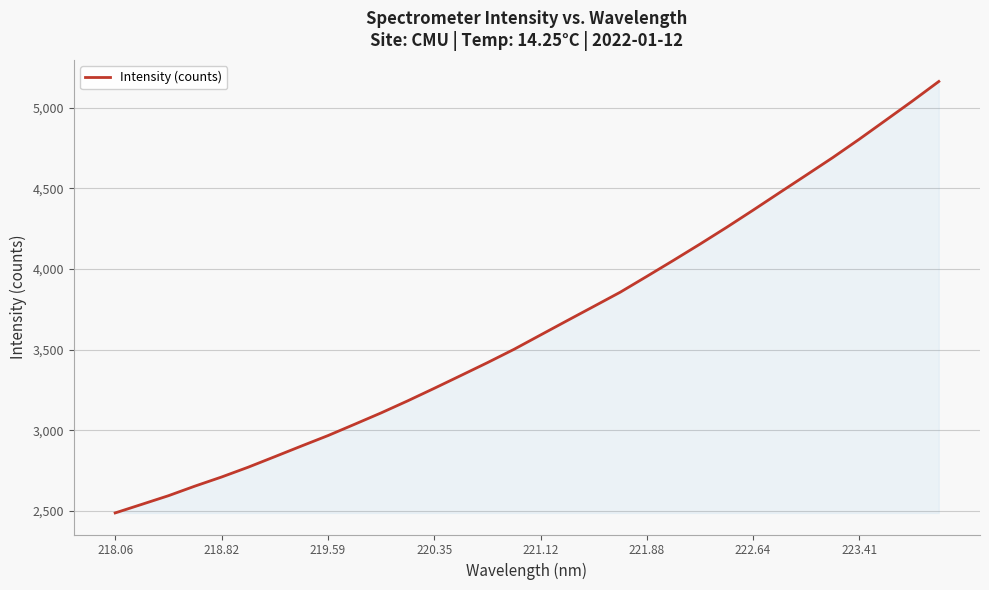

What is the greatest value displayed?

5162.3